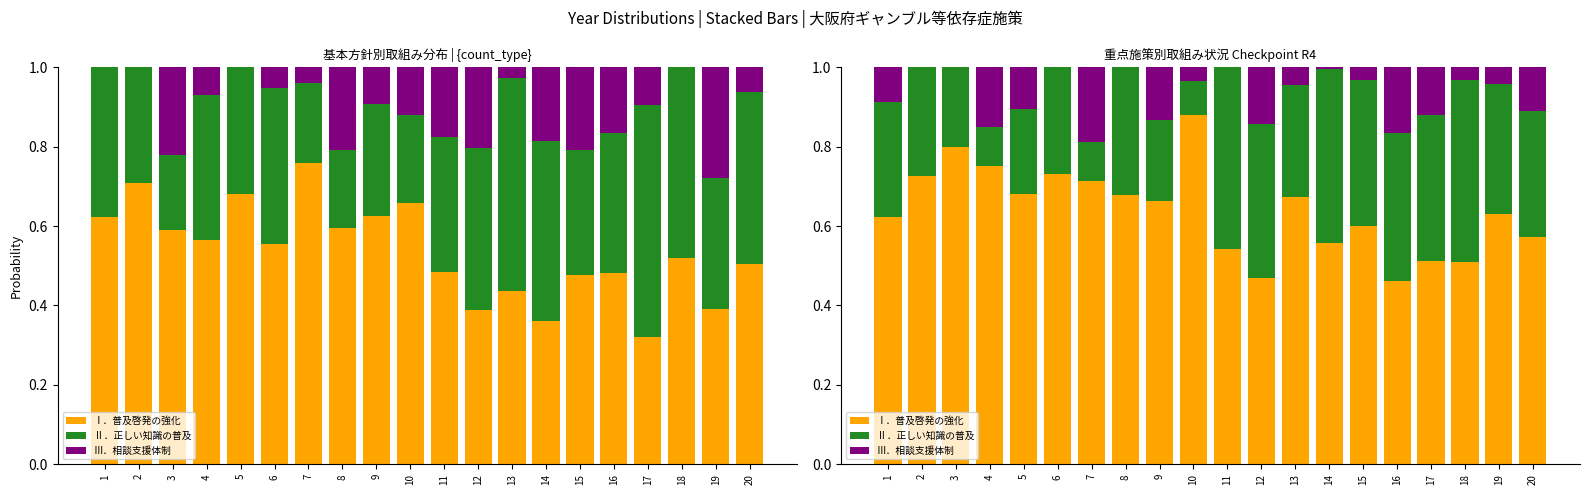

What is the sum of all Ⅰ．普及啓発の強化 values?

12.8